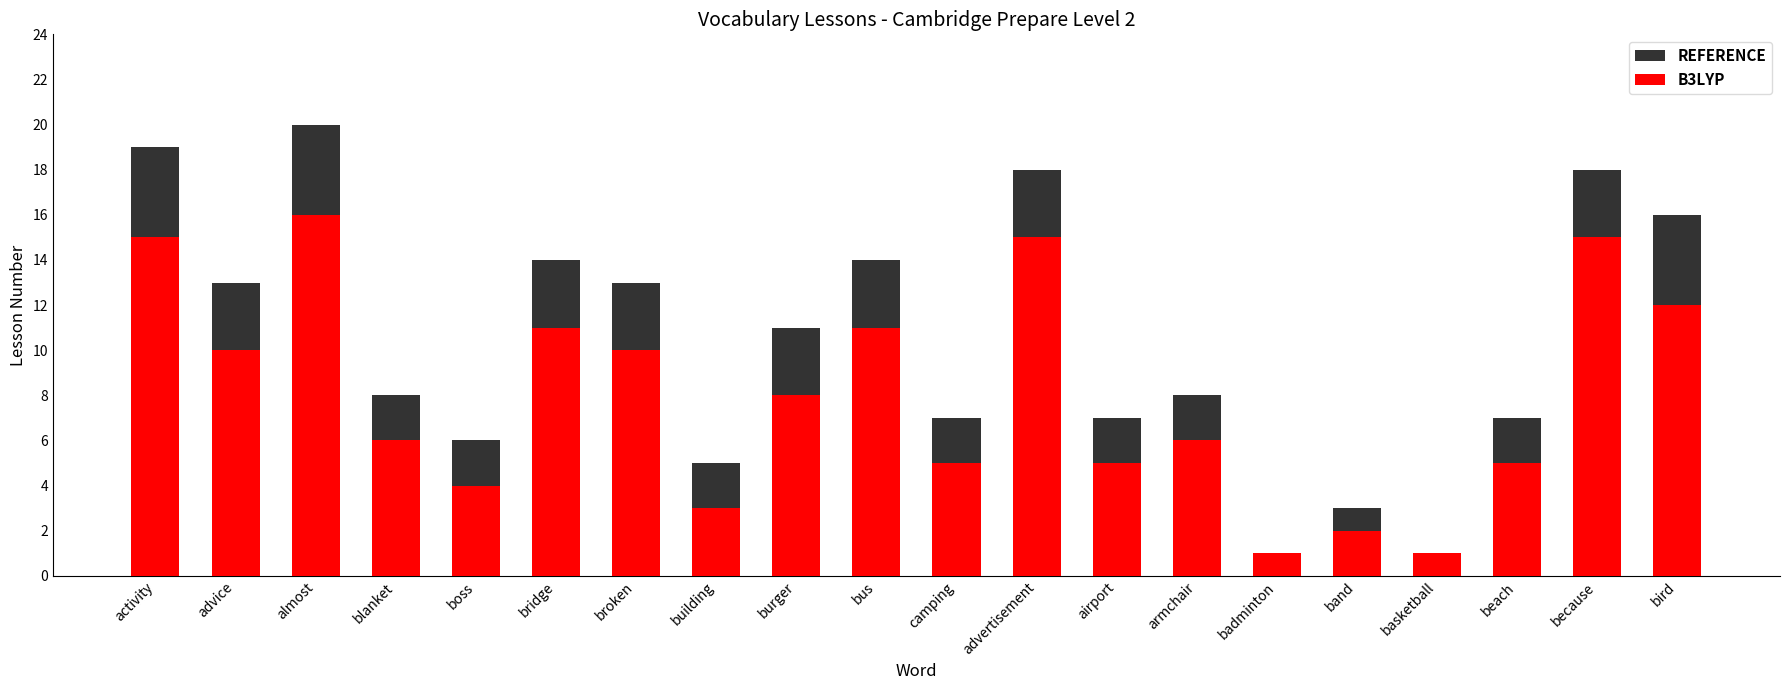

What is the sum of all REFERENCE values?

209